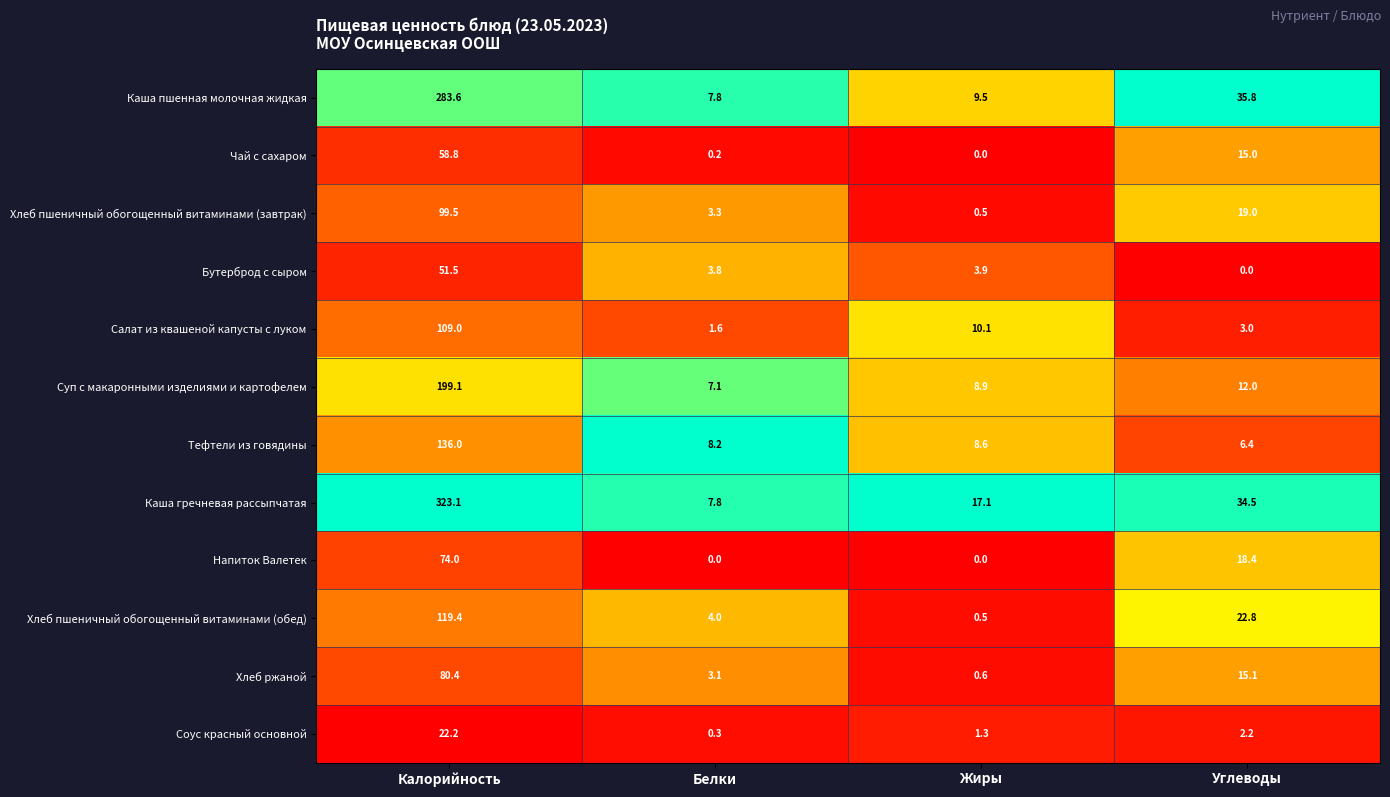

The Хлеб ржаной series shows 52.8 at Калорийность. True or false?

False